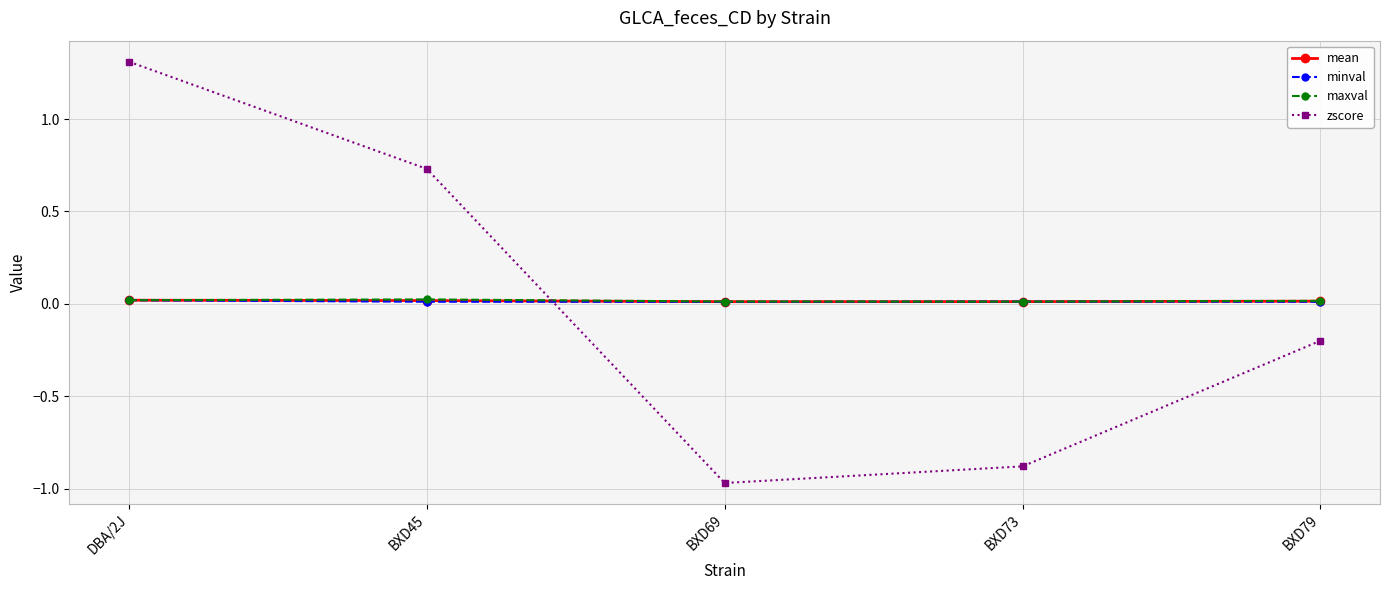

Which series has the largest range (max minus min)?

zscore